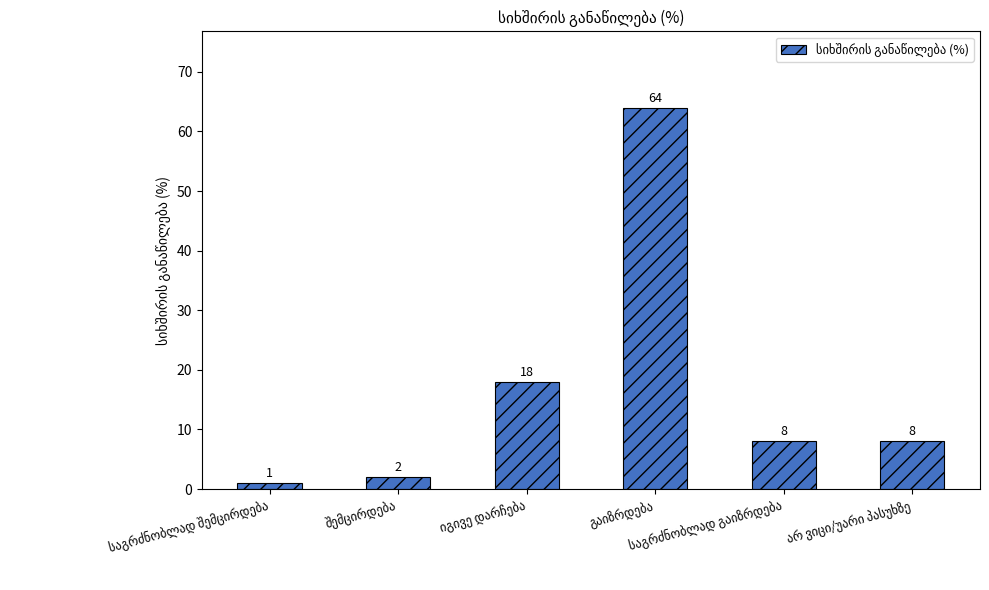

Reading right to left, what are all the values shown in this chart?

8	8	64	18	2	1